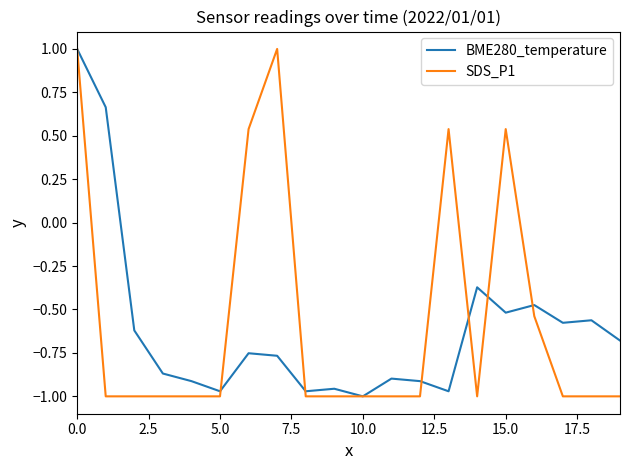

How many categories are shown in the chart?

20